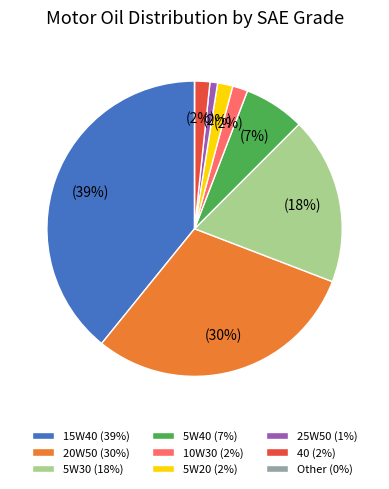

Is there a majority slice in this chart?

No